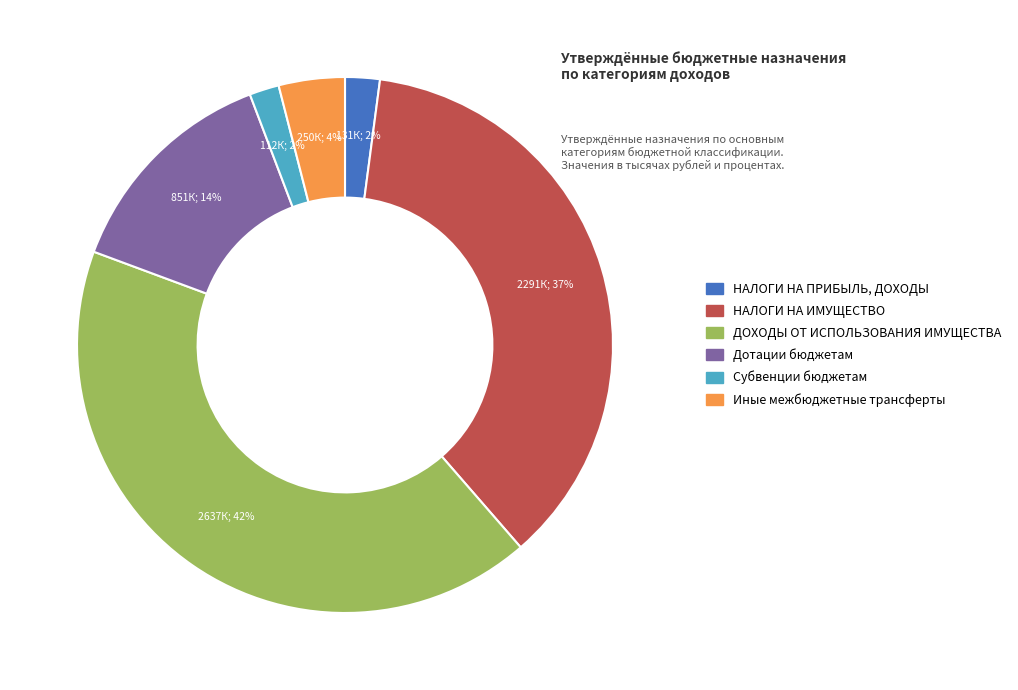

Between ДОХОДЫ ОТ ИСПОЛЬЗОВАНИЯ ИМУЩЕСТВА and Субвенции бюджетам, which is larger?

ДОХОДЫ ОТ ИСПОЛЬЗОВАНИЯ ИМУЩЕСТВА